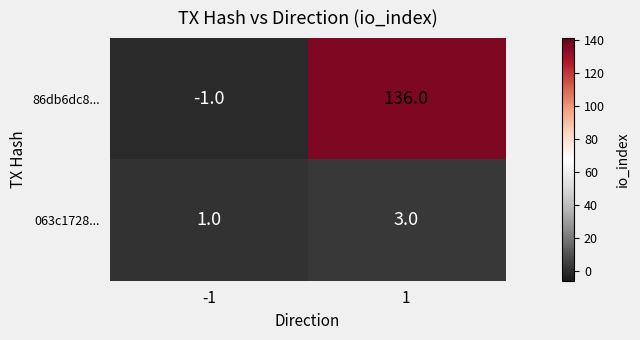

How many values in 86db6dc8... are below zero?

1